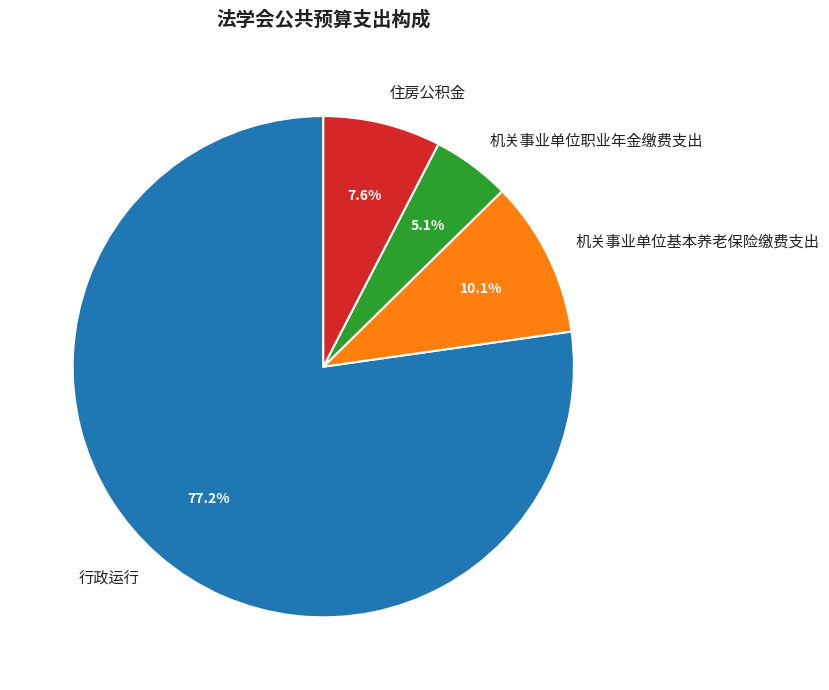

What percentage is the 住房公积金 slice, to the nearest percent?

8%